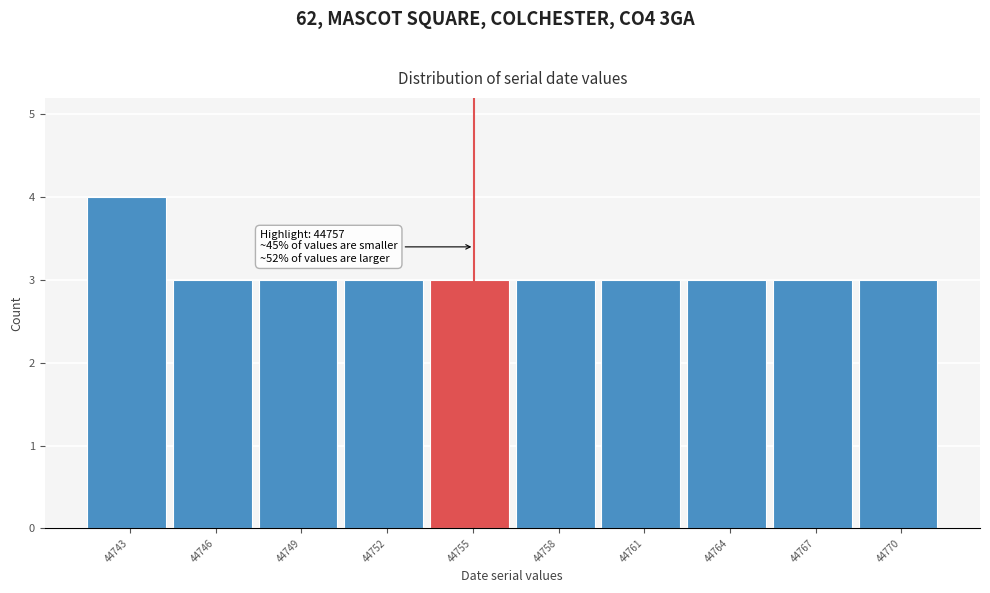

Reading left to right, list all the values displayed in this chart.

4	3	3	3	3	3	3	3	3	3